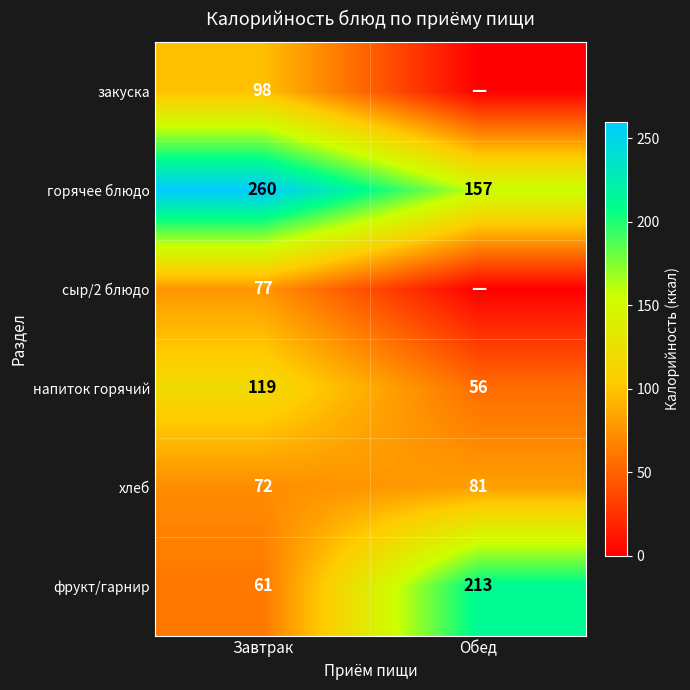

Which category has the lowest value in the фрукт/гарнир series?

Завтрак